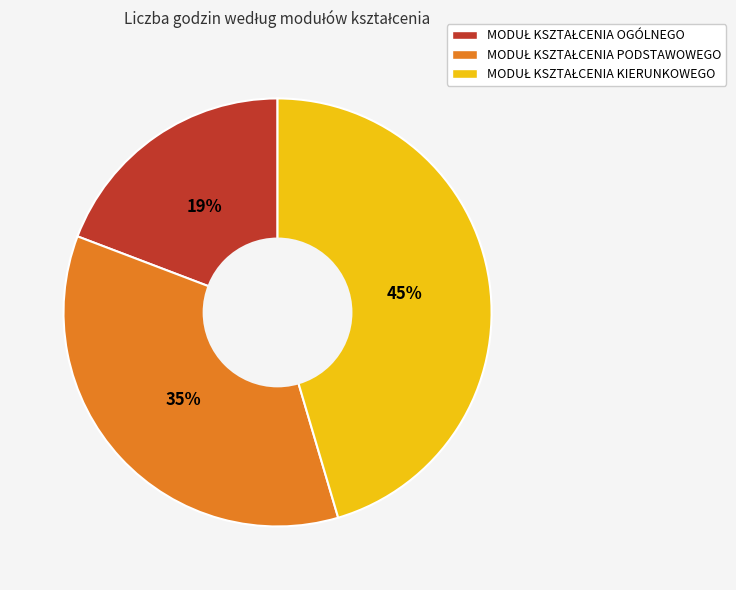

Is there a majority slice in this chart?

No